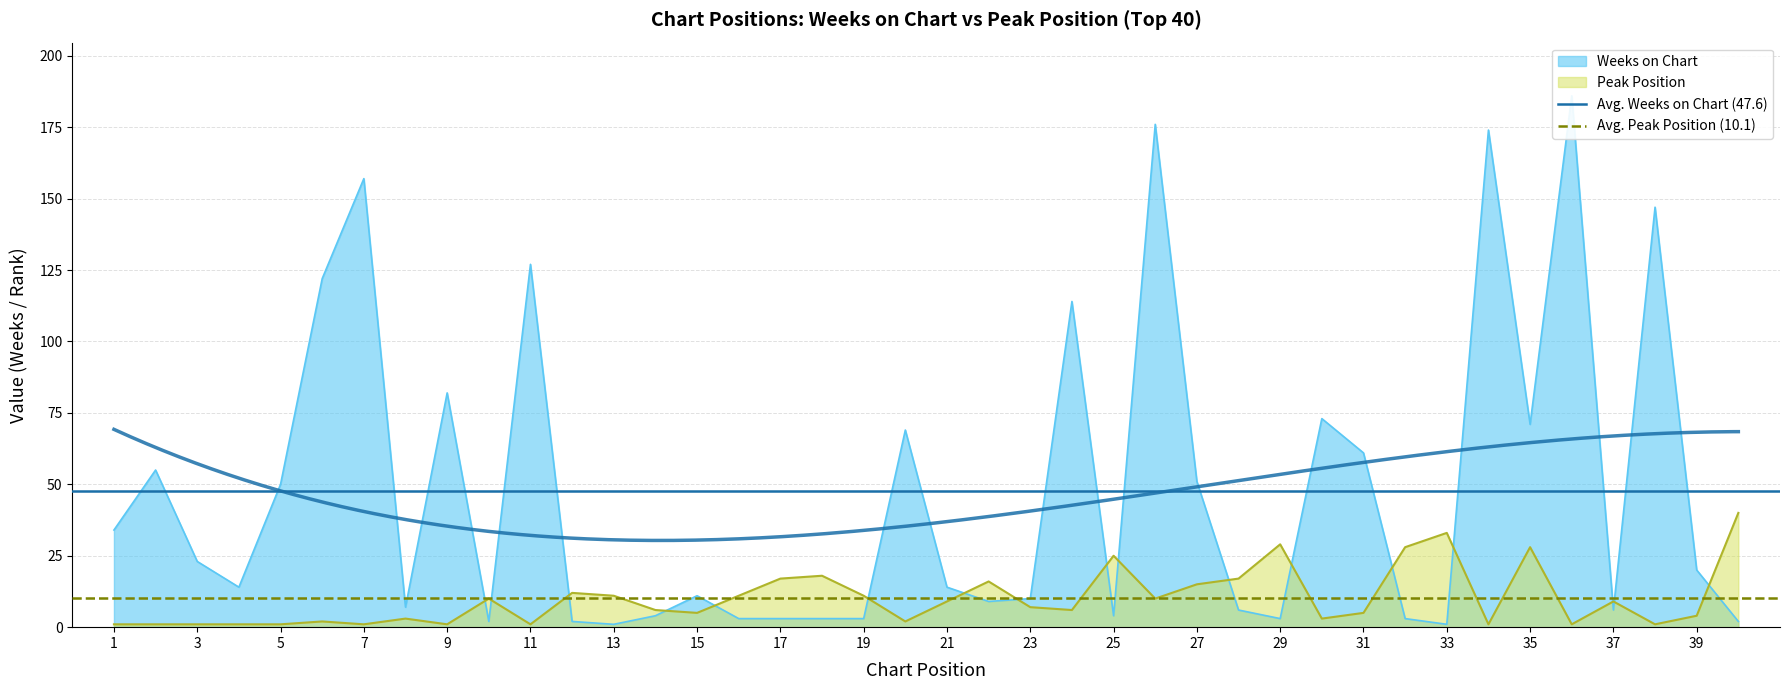

Is it true that Peak Position equals 59 at 33?

False